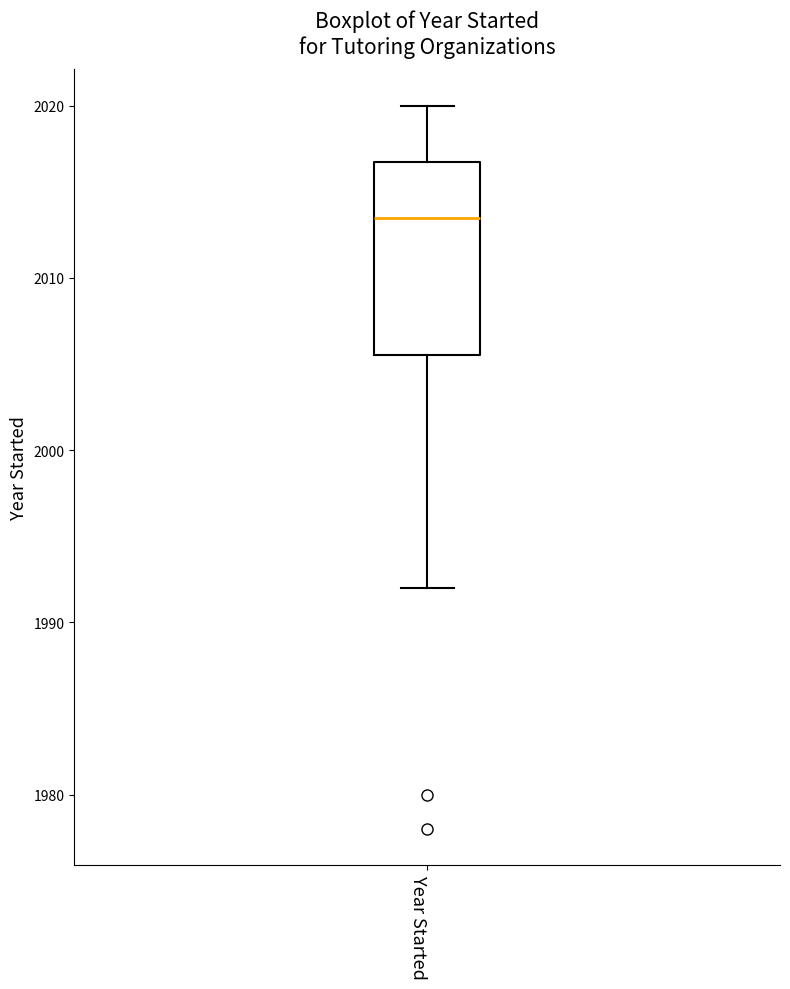

Read this box plot against the y-axis: the position of the median line, the range covered by the box, and the ends of both whiskers. The values are not printed on the chart, so give them approximately, as read against the axis.

median 2014, box 2006 to 2017, whiskers 1992 to 2020